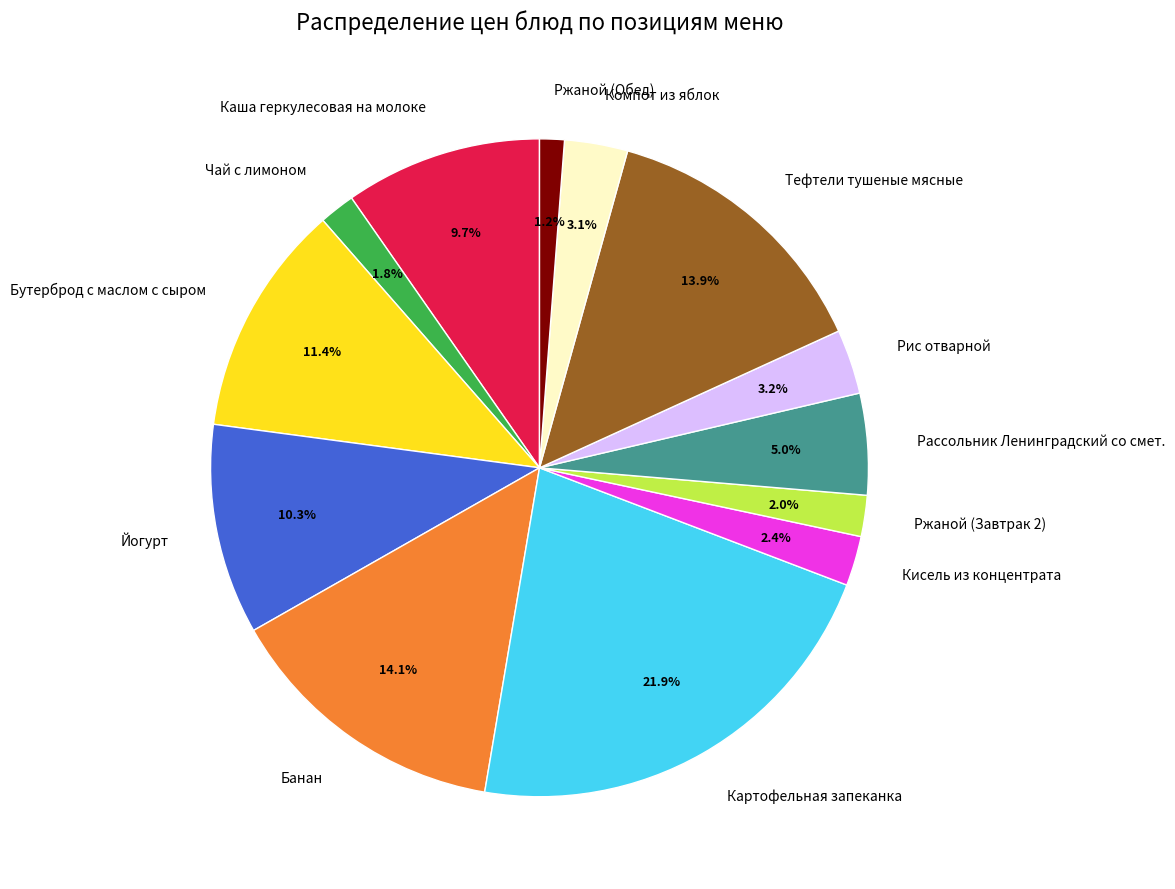

To the nearest percent, what percentage of the pie is Йогурт?

10%